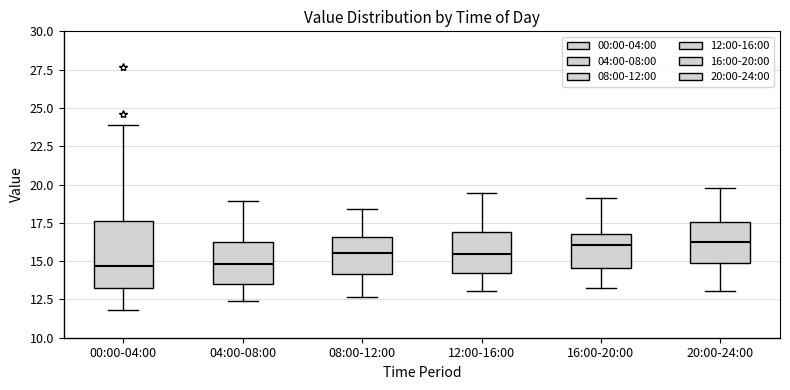

Reading left to right, read every box against the y-axis: the position of its median line, the range the box covers, and the ends of its whiskers. The values are not printed on the chart, so give them approximately, as read against the axis.

00:00-04:00: median 14.5, box 13.5 to 17.5, whiskers 12.0 to 24.0
04:00-08:00: median 15.0, box 13.5 to 16.5, whiskers 12.5 to 19.0
08:00-12:00: median 15.5, box 14.0 to 16.5, whiskers 12.5 to 18.5
12:00-16:00: median 15.5, box 14.0 to 17.0, whiskers 13.0 to 19.5
16:00-20:00: median 16.0, box 14.5 to 17.0, whiskers 13.0 to 19.0
20:00-24:00: median 16.5, box 15.0 to 17.5, whiskers 13.0 to 20.0